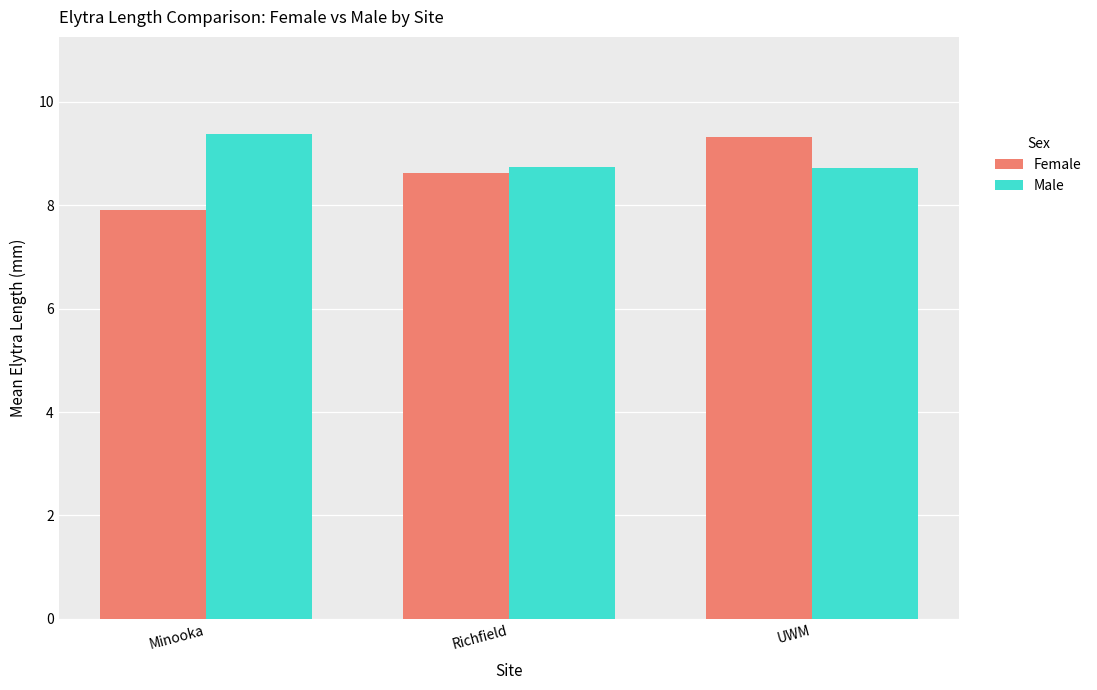

At how many categories does at least one series exceed 9?

2